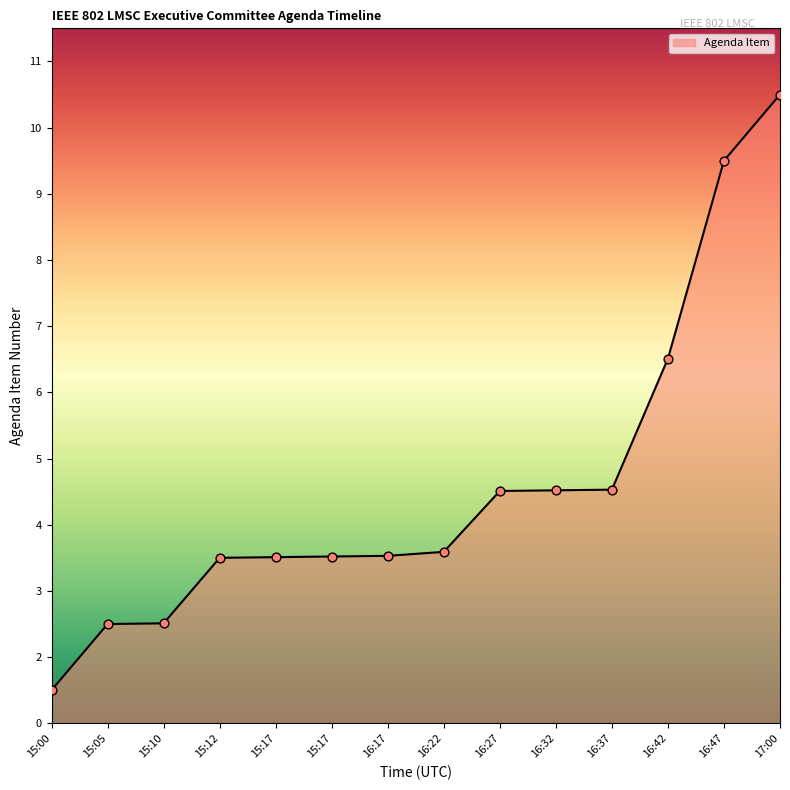

What is the change in value from 16:17 to 16:47?

+6.0